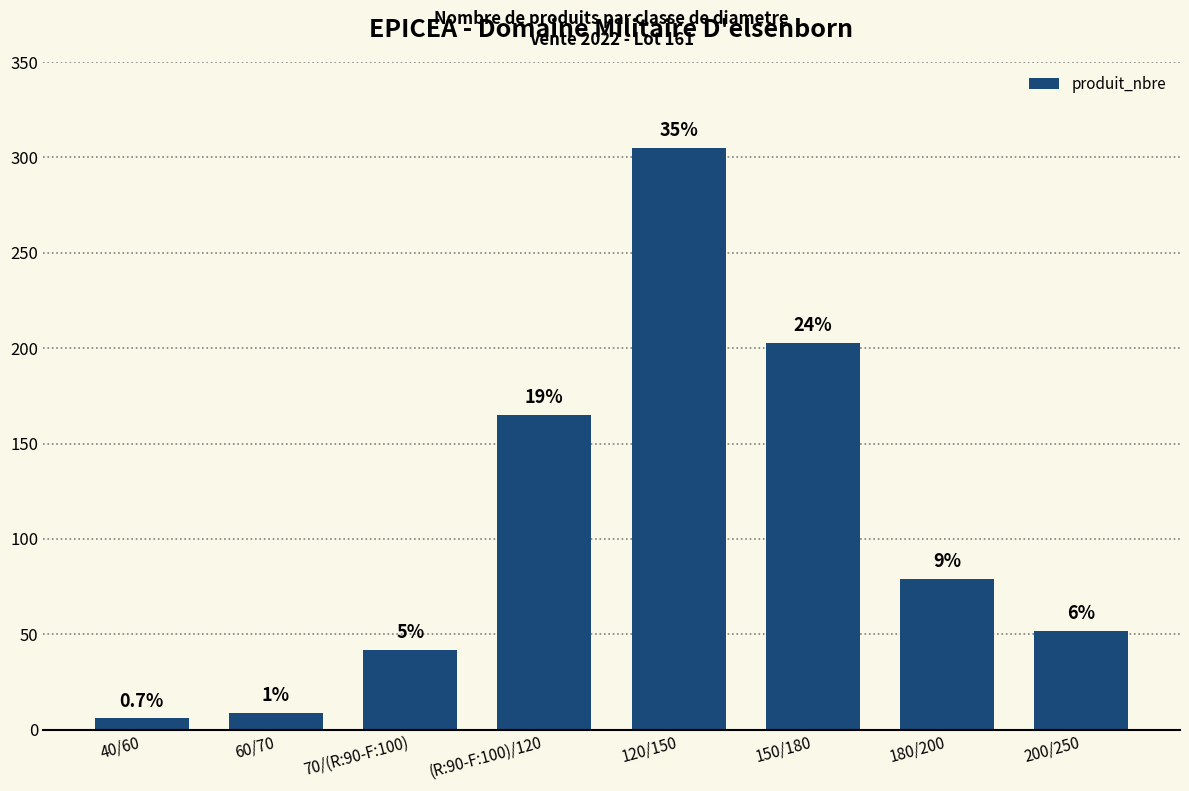

List the labels in order of value, smallest first.

40/60, 60/70, 70/(R:90-F:100), 200/250, 180/200, (R:90-F:100)/120, 150/180, 120/150